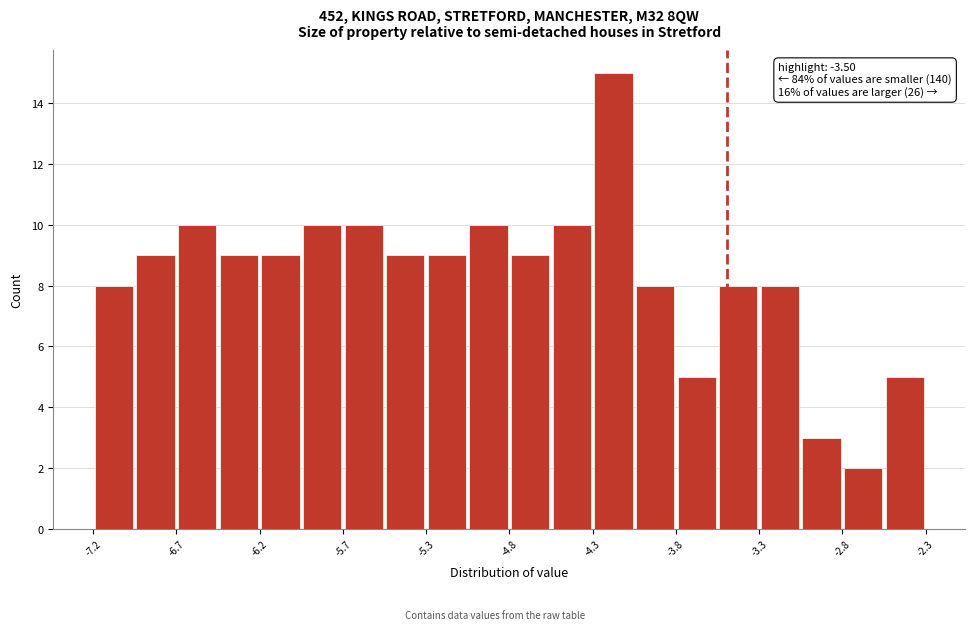

Over which range of the x-axis is the bar tallest?

-4.30 to -4.05